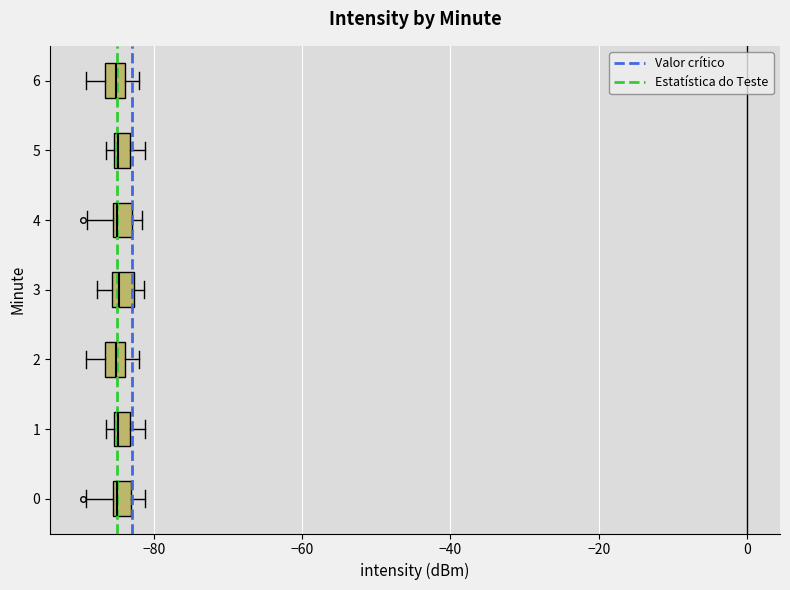

Where is the left edge of the box at y = 4 on the x-axis? The values are not printed on the chart, so give them approximately, as read against the axis.

-86